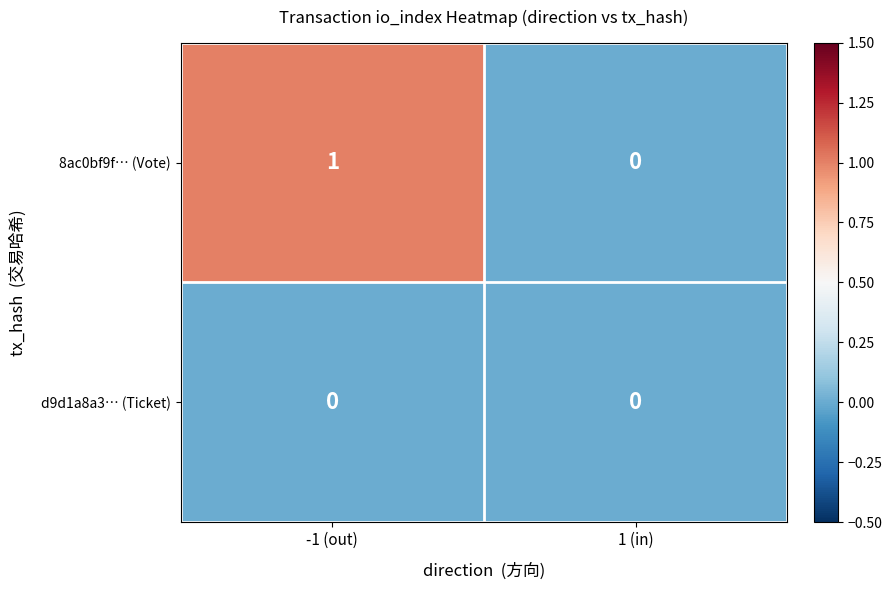

List the series in order of their peak value, highest first.

8ac0bf9f… (Vote), d9d1a8a3… (Ticket)